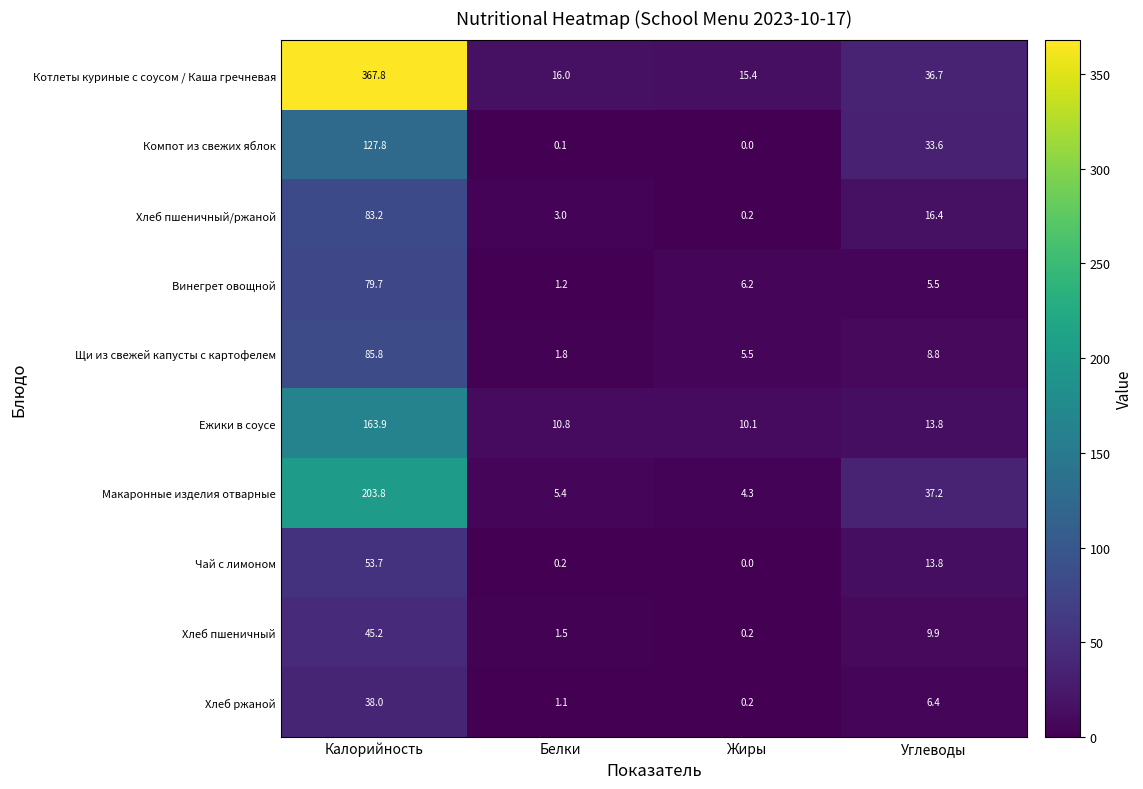

Where is Ежики в соусе nearest to the value 87?

Углеводы